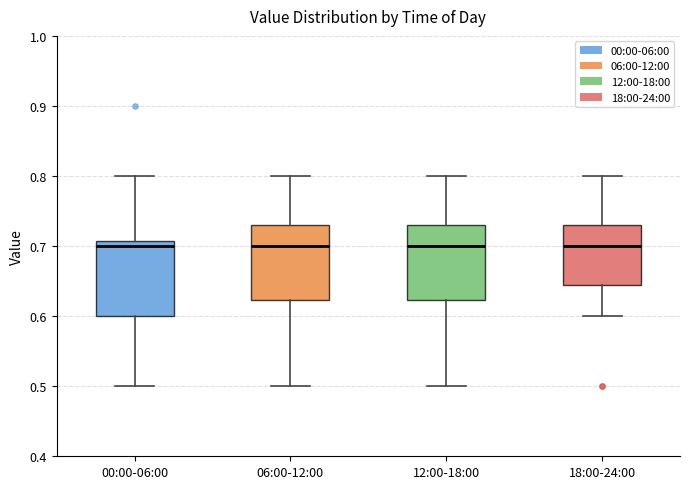

Reading left to right, read every box against the y-axis: the position of its median line, the range the box covers, and the ends of its whiskers. The values are not printed on the chart, so give them approximately, as read against the axis.

00:00-06:00: median 0.70, box 0.60 to 0.71, whiskers 0.50 to 0.80
06:00-12:00: median 0.70, box 0.62 to 0.73, whiskers 0.50 to 0.80
12:00-18:00: median 0.70, box 0.62 to 0.73, whiskers 0.50 to 0.80
18:00-24:00: median 0.70, box 0.65 to 0.73, whiskers 0.60 to 0.80